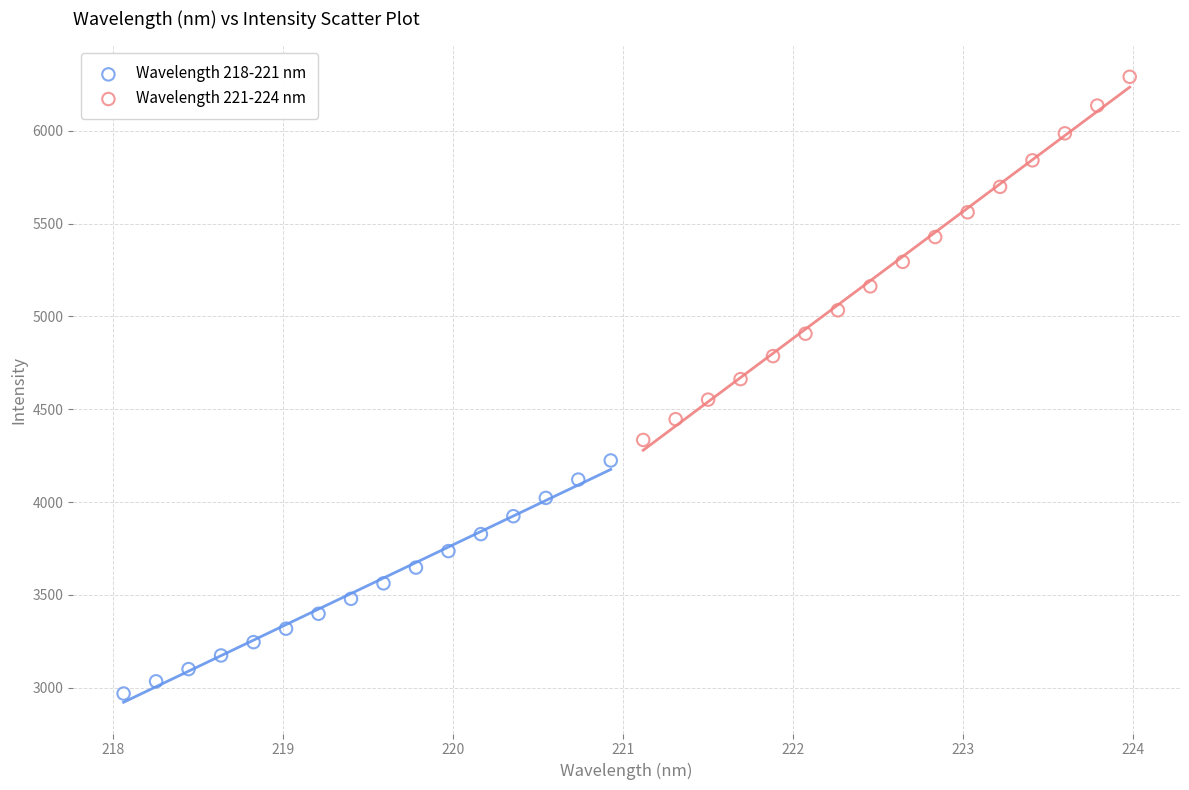

Which series has the widest spread of Y values?

Wavelength 221-224 nm